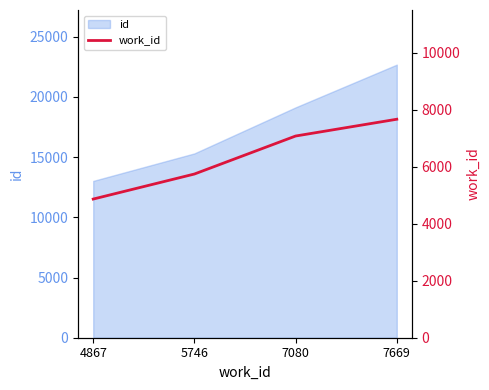

What is the value of the 3rd point from the left?

7080